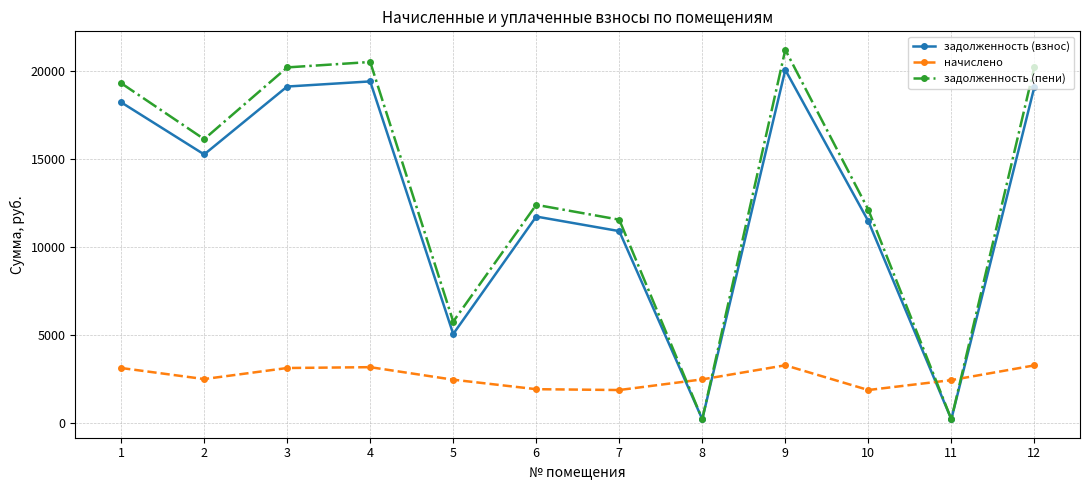

What is the approximate value of задолженность (пени) at 1?

19329.3